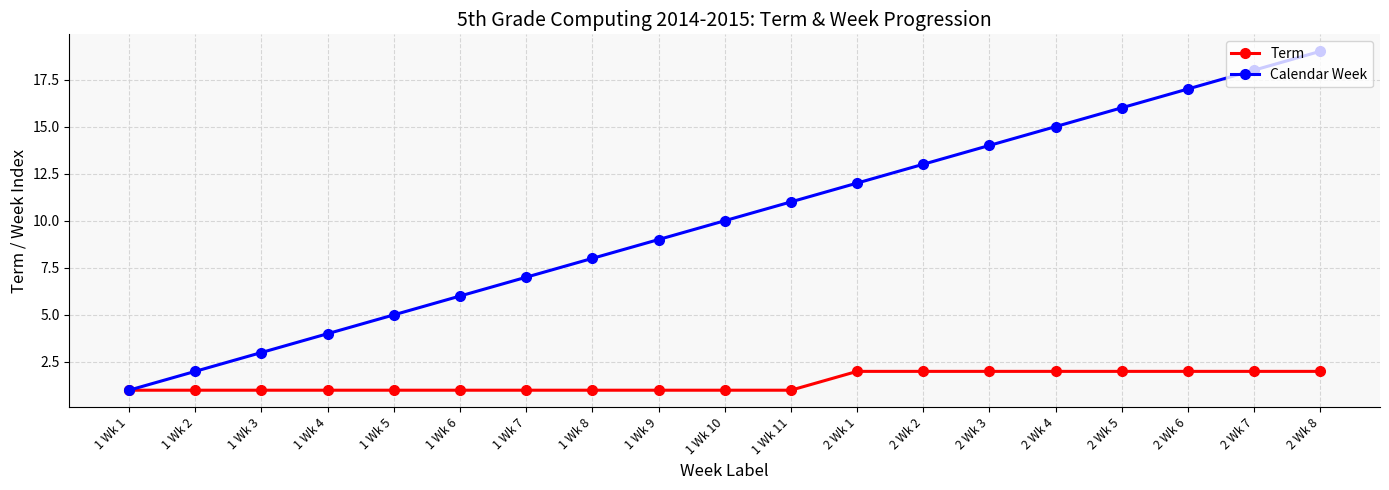

What is the sum of the Term values at 1 Wk 8 and 1 Wk 5?

2